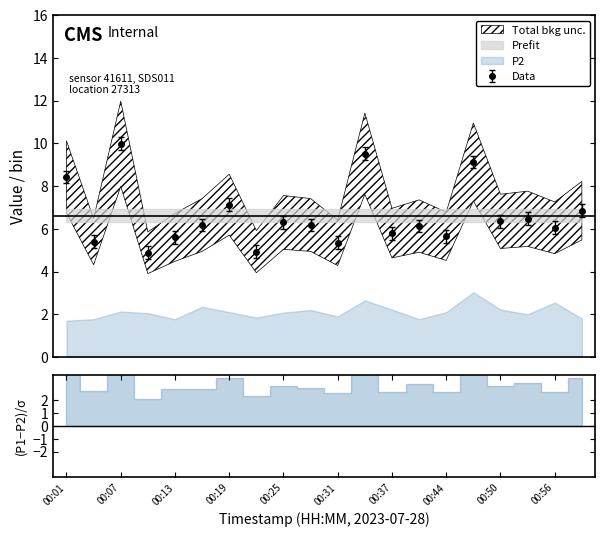

What is the difference between the second highest and second lowest values?

4.6